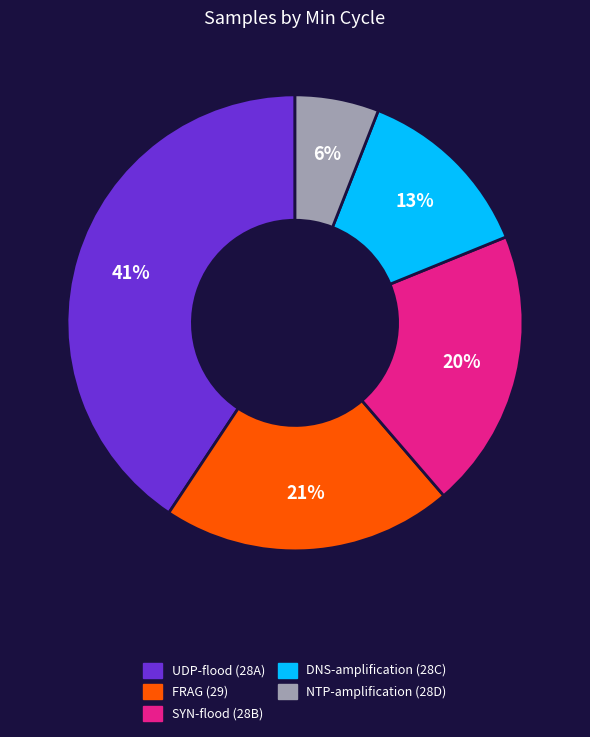

Is there a majority slice in this chart?

No